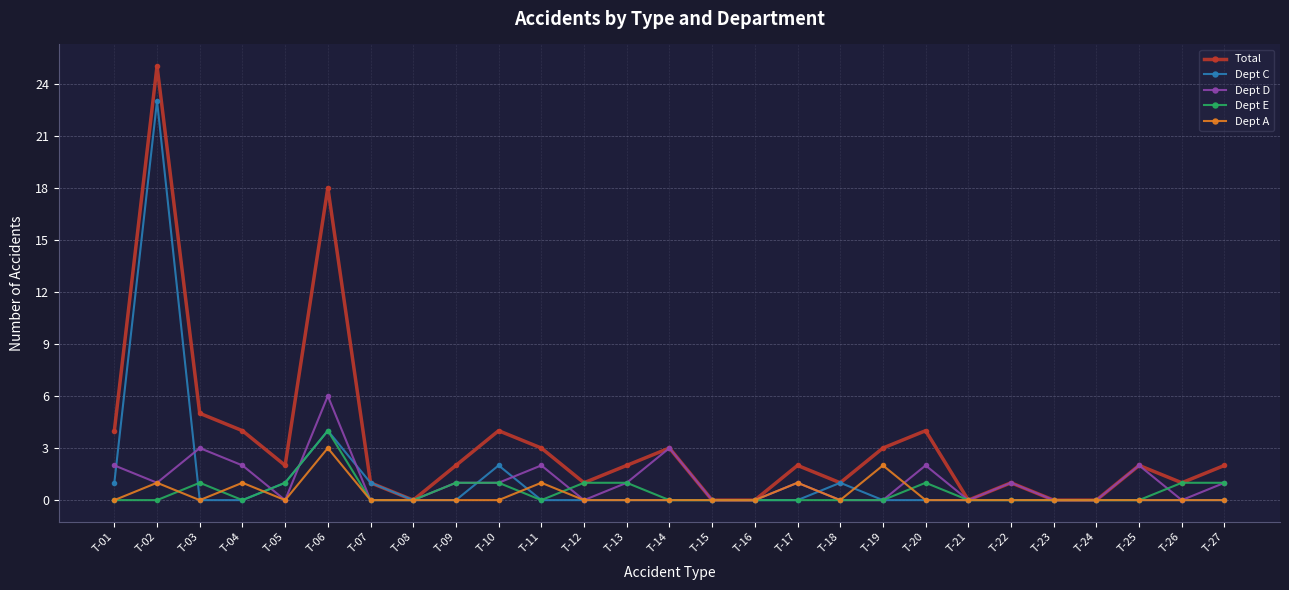

Where is the first local maximum for Dept E?

T-03